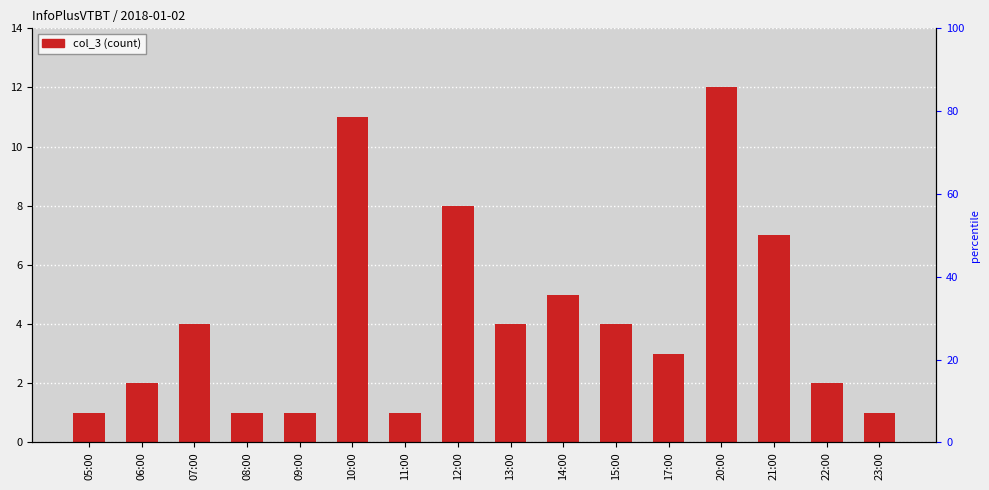

Where is the data nearest to the value 6?

14:00